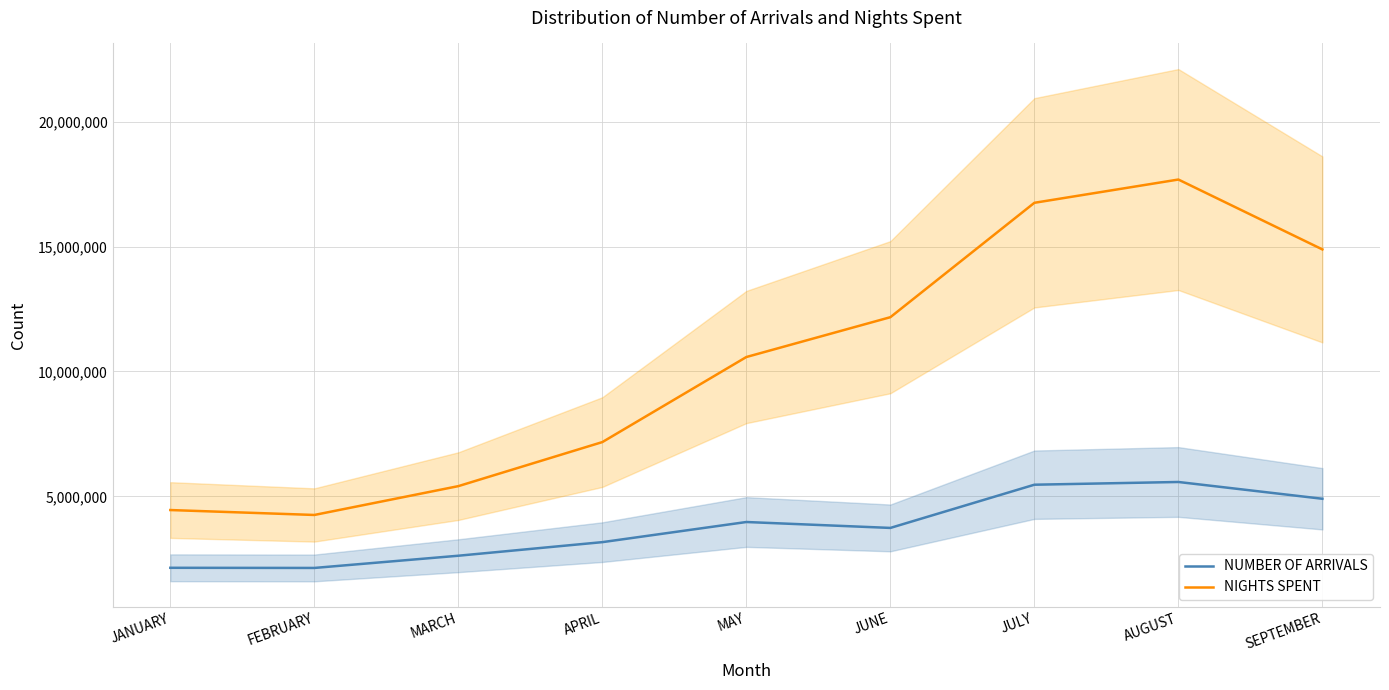

The NUMBER OF ARRIVALS series shows 2141043 at FEBRUARY. True or false?

True